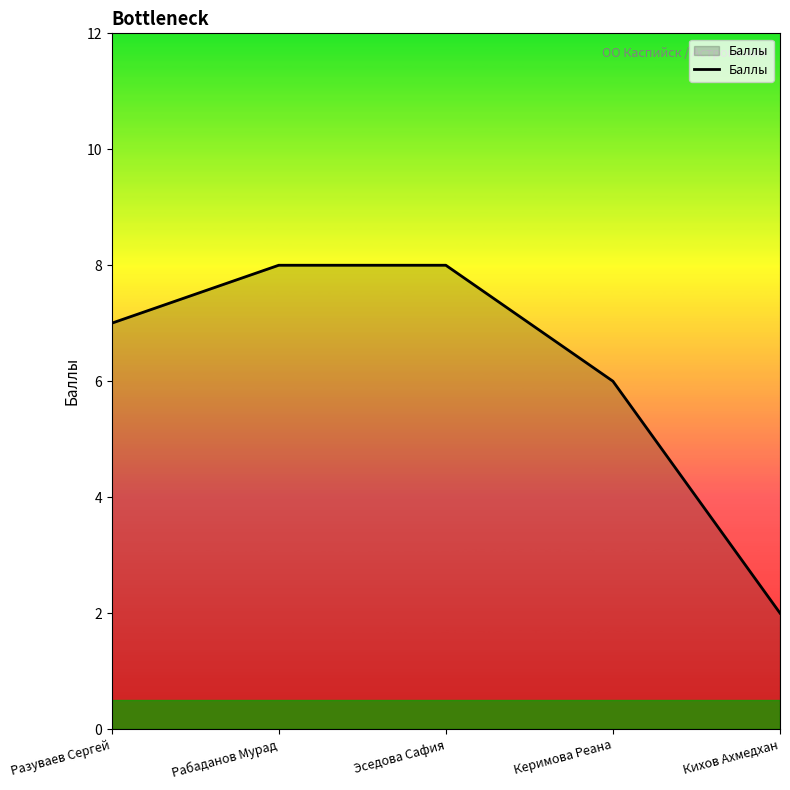

How many values are below 7?

2